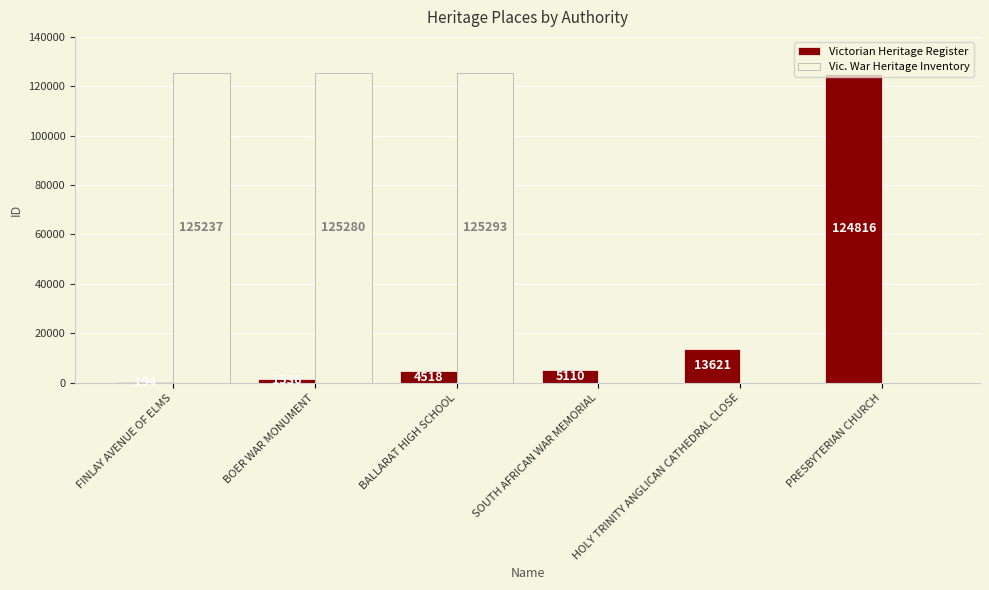

Where is Victorian Heritage Register nearest to the value 62505?

HOLY TRINITY ANGLICAN CATHEDRAL CLOSE